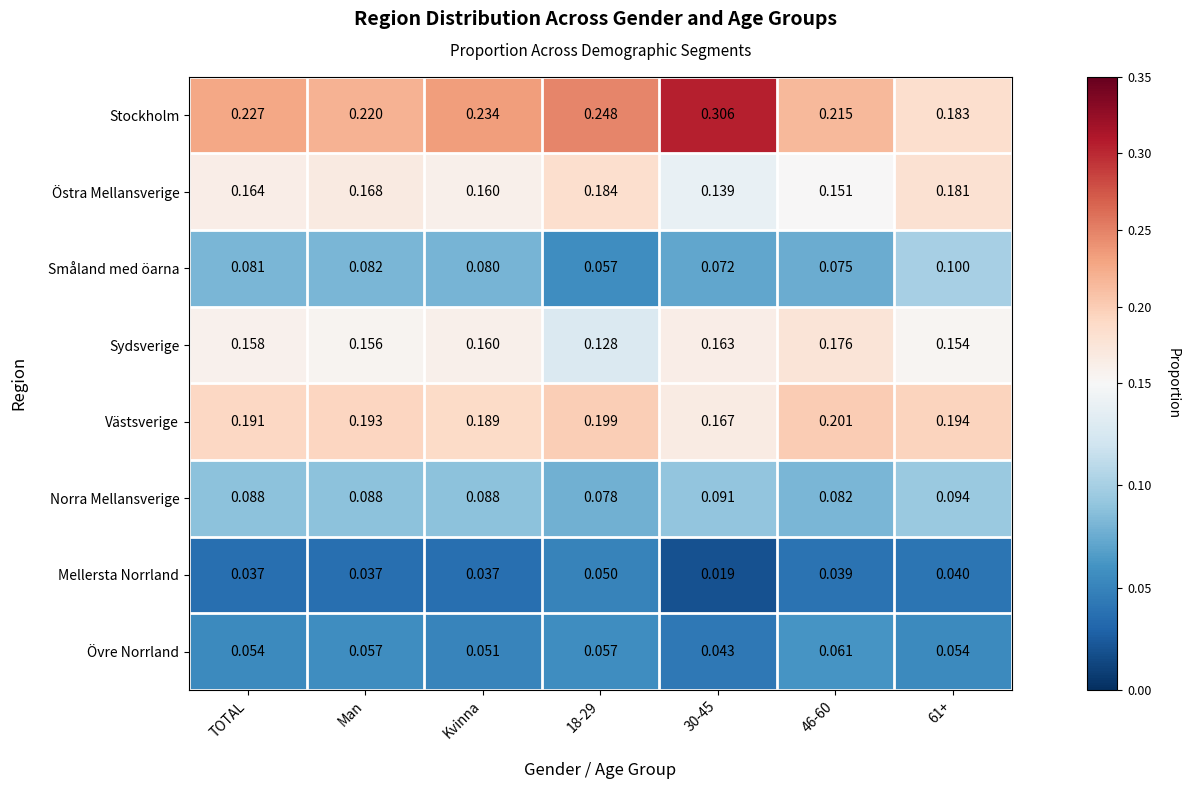

Which series has the largest range (max minus min)?

Stockholm